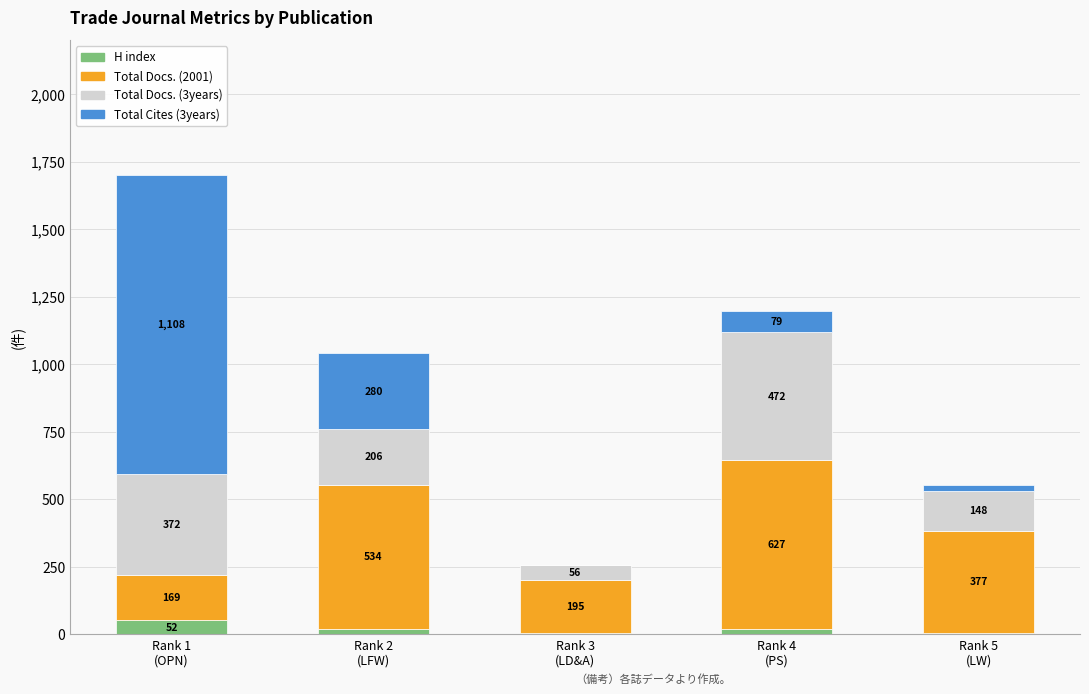

What are all the series names shown in the legend?

H index, Total Docs. (2001), Total Docs. (3years), Total Cites (3years)